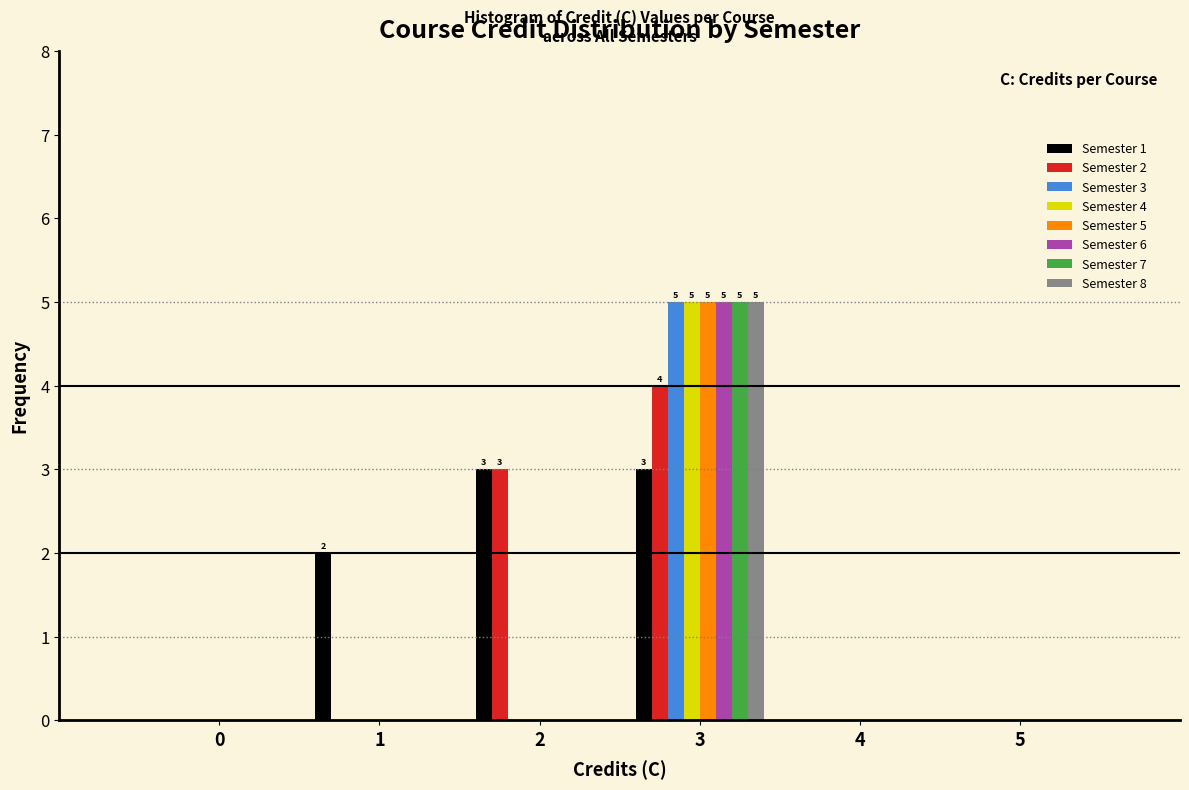

What is the maximum value for Semester 1?

3